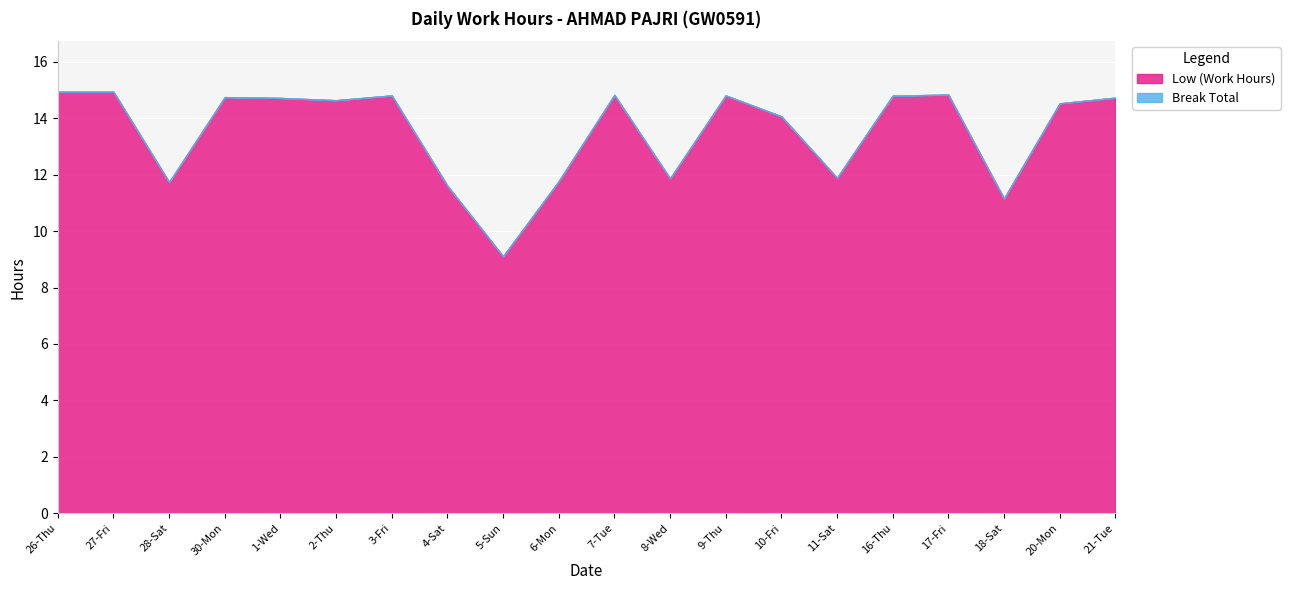

How many values in the Low (Work Hours) series are below 14?

7